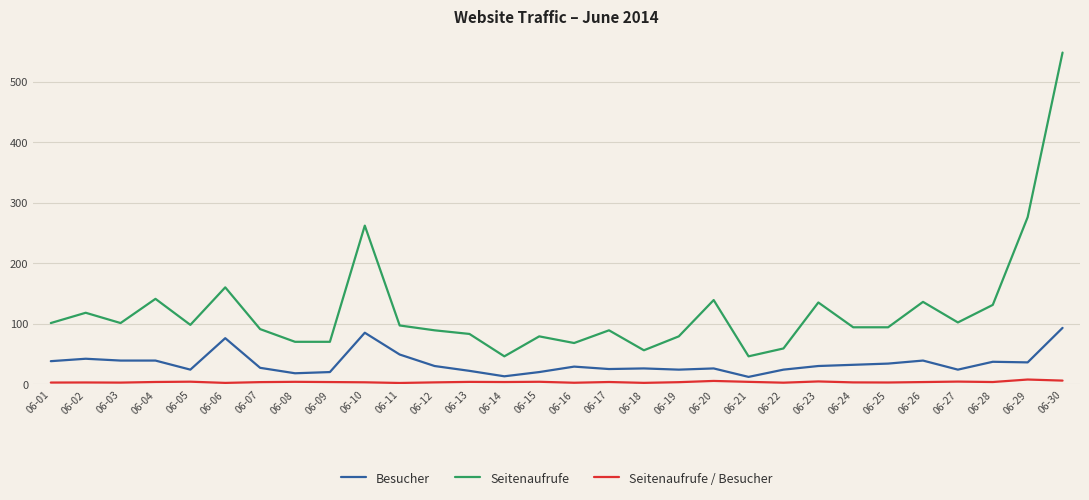

The Seitenaufrufe series shows 142.9 at 06-29. True or false?

False